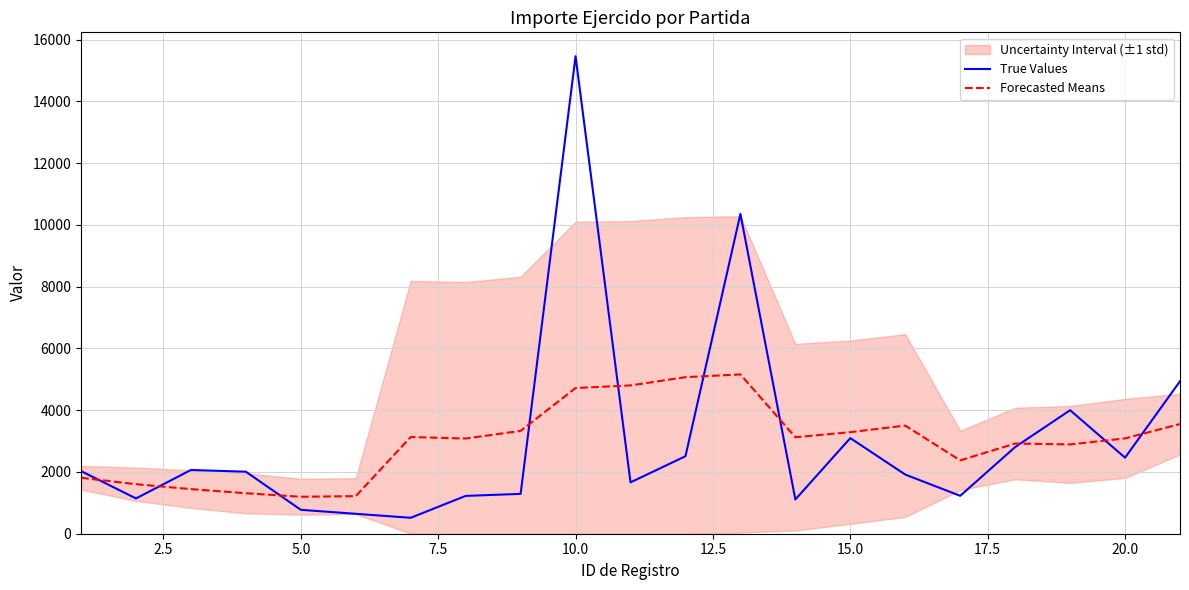

The value of True Values at 12 is 16714.0. True or false?

False